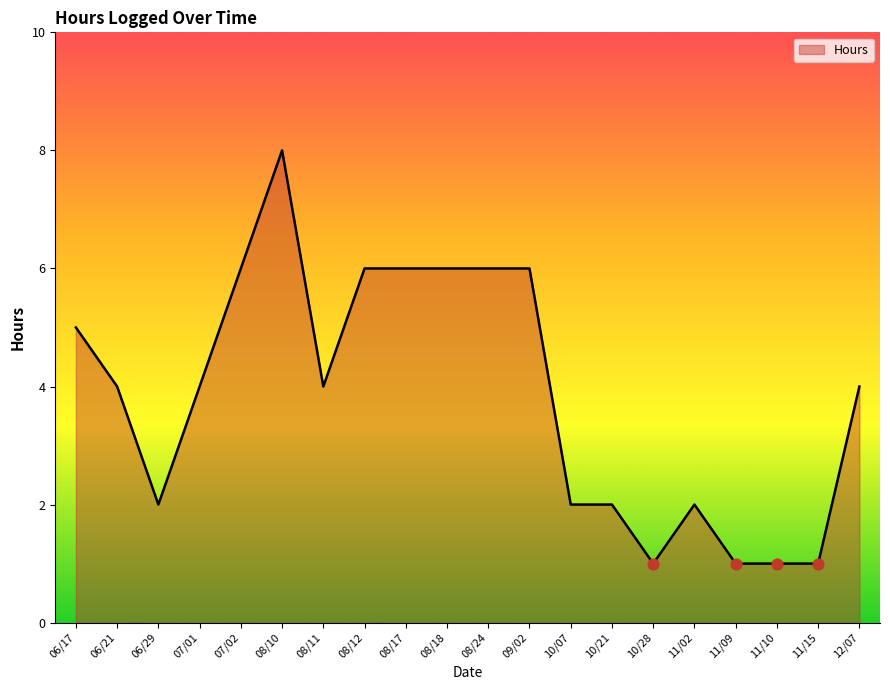

What is the change in value from 08/17 to 10/21?

-4